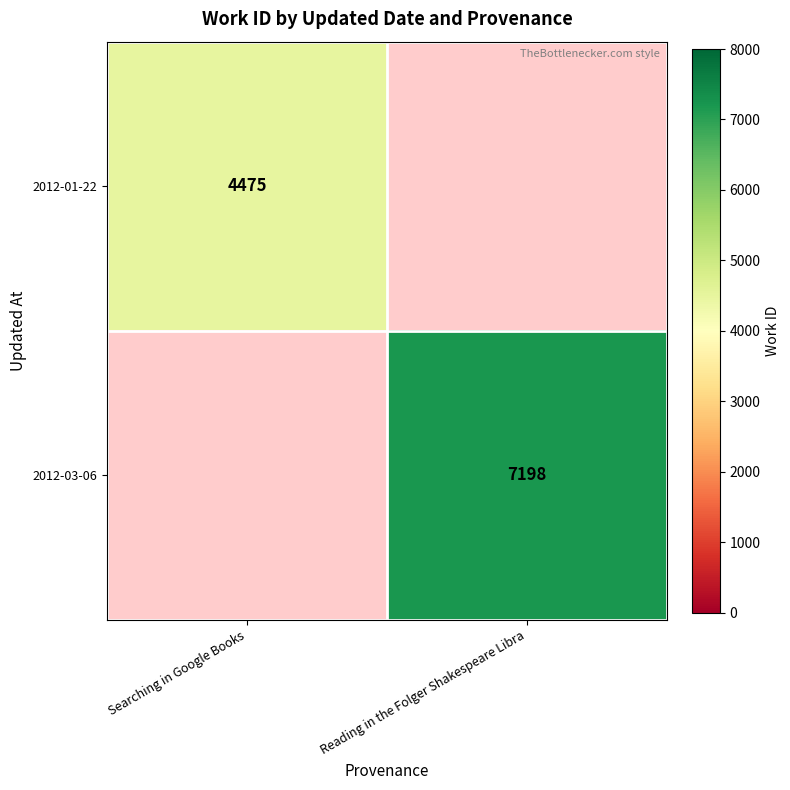

Is the value of 2012-01-22 at Searching in Google Books greater than the value of 2012-03-06 at Reading in the Folger Shakespeare Libra?

No